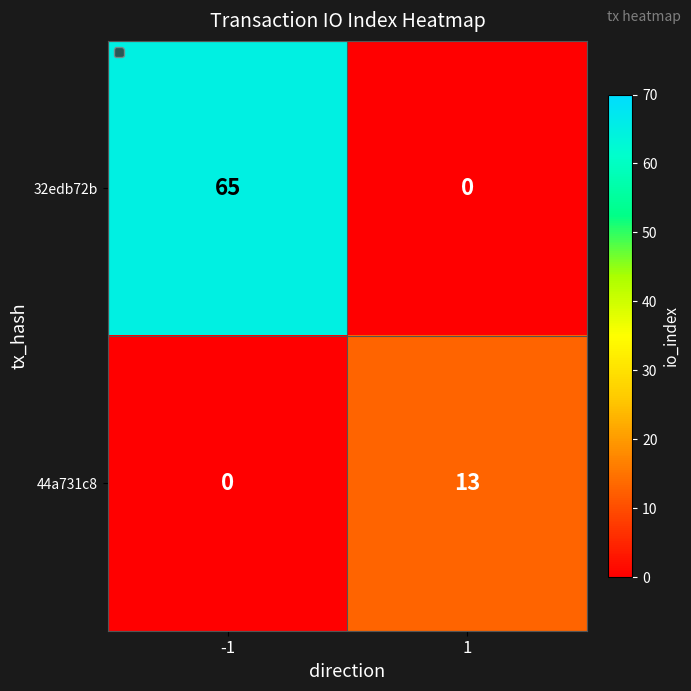

Read the 32edb72b value at -1.

65